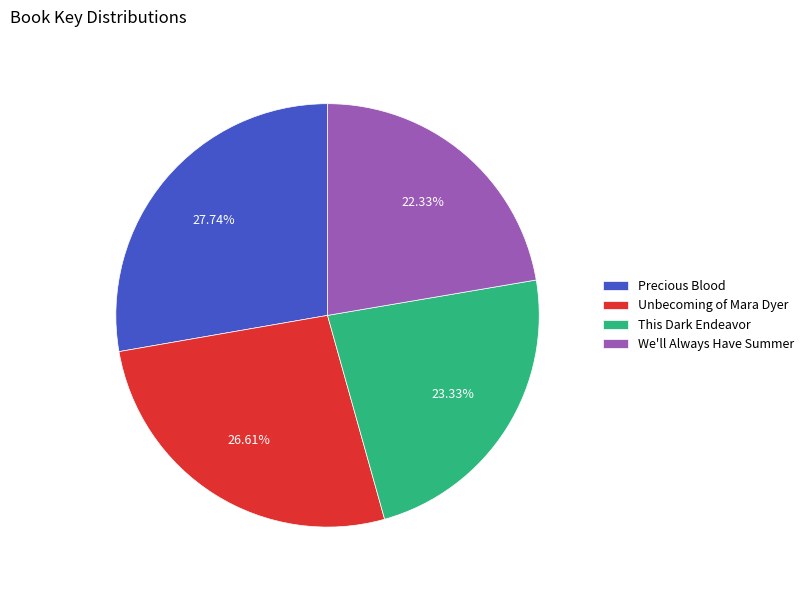

Which has a higher value, We'll Always Have Summer or Unbecoming of Mara Dyer?

Unbecoming of Mara Dyer